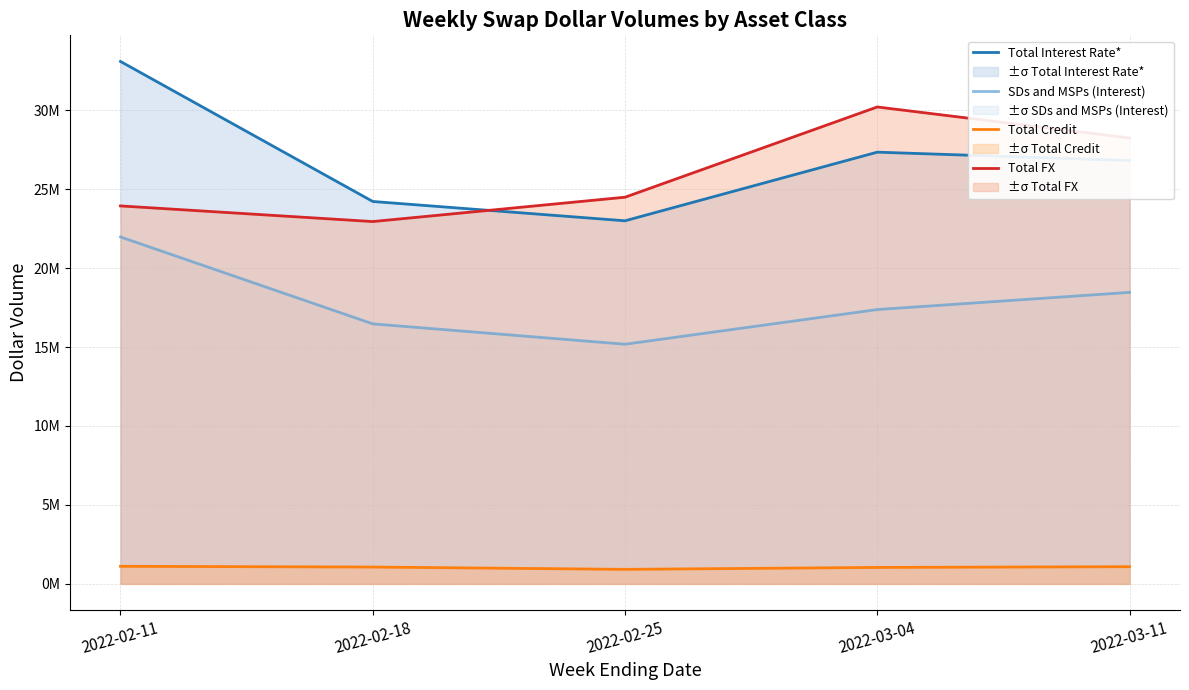

What value does the SDs and MSPs (Interest) series have at 2022-02-11, to the nearest 100?

21968600